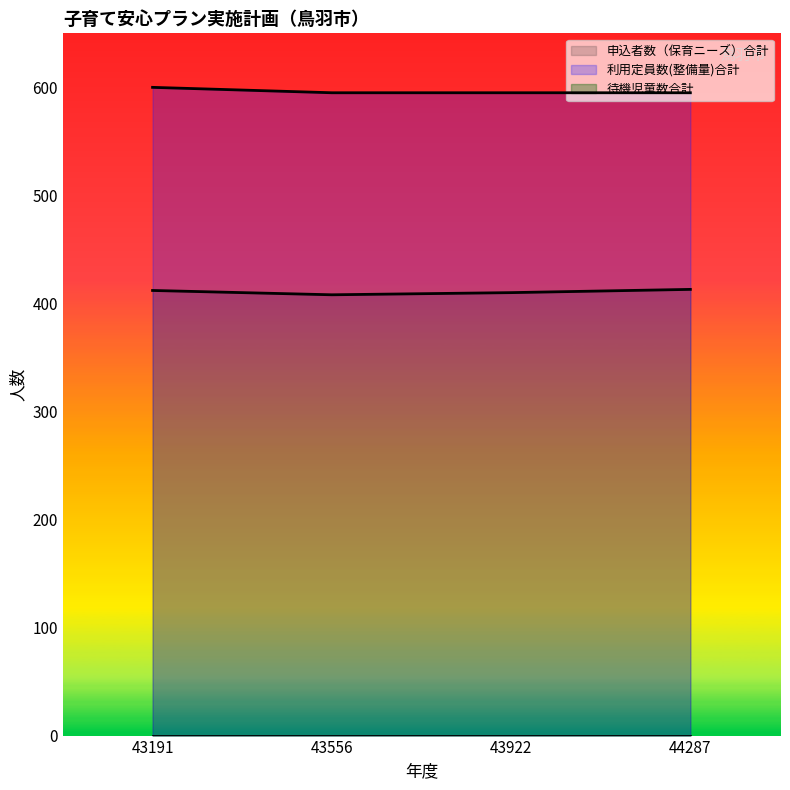

The 申込者数（保育ニーズ）合計 series shows 410 at 43922. True or false?

True